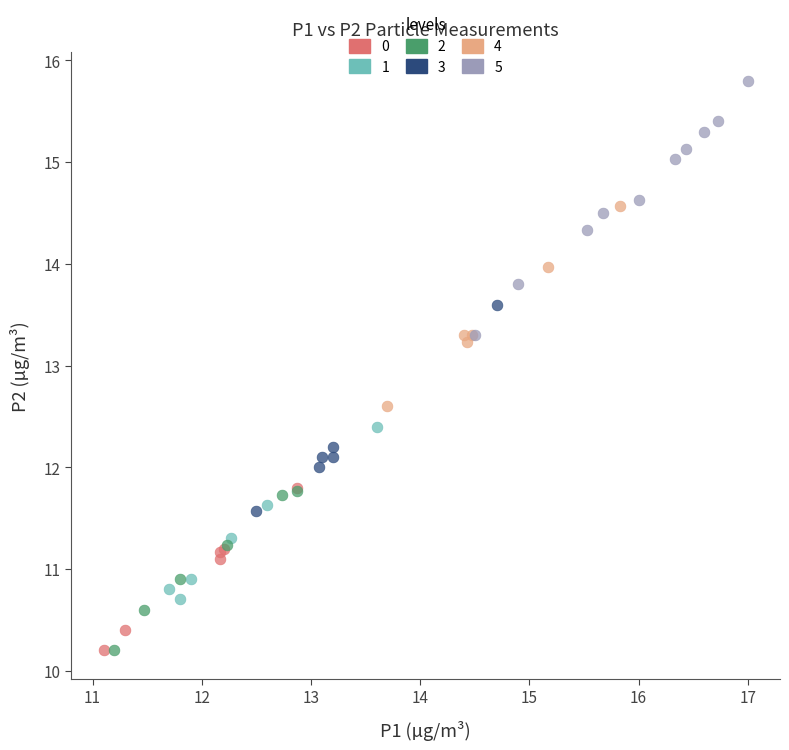

Which series contains the highest Y value?

5